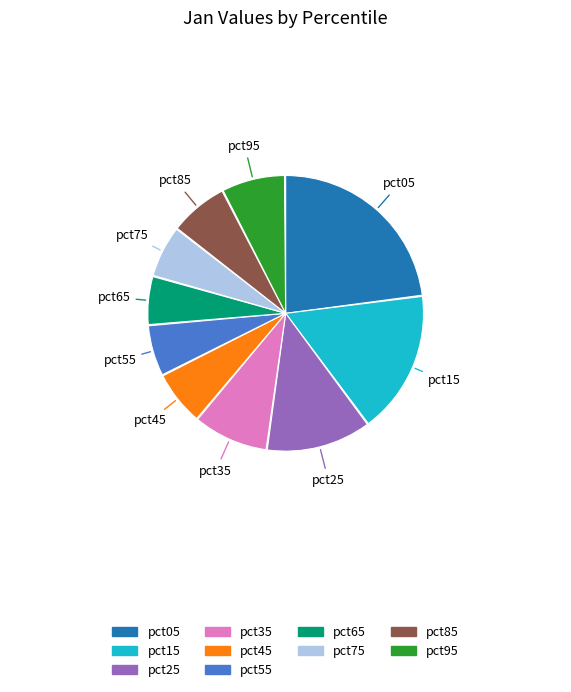

Approximately how many times larger is the value at pct65 compared to pct05?

0.2